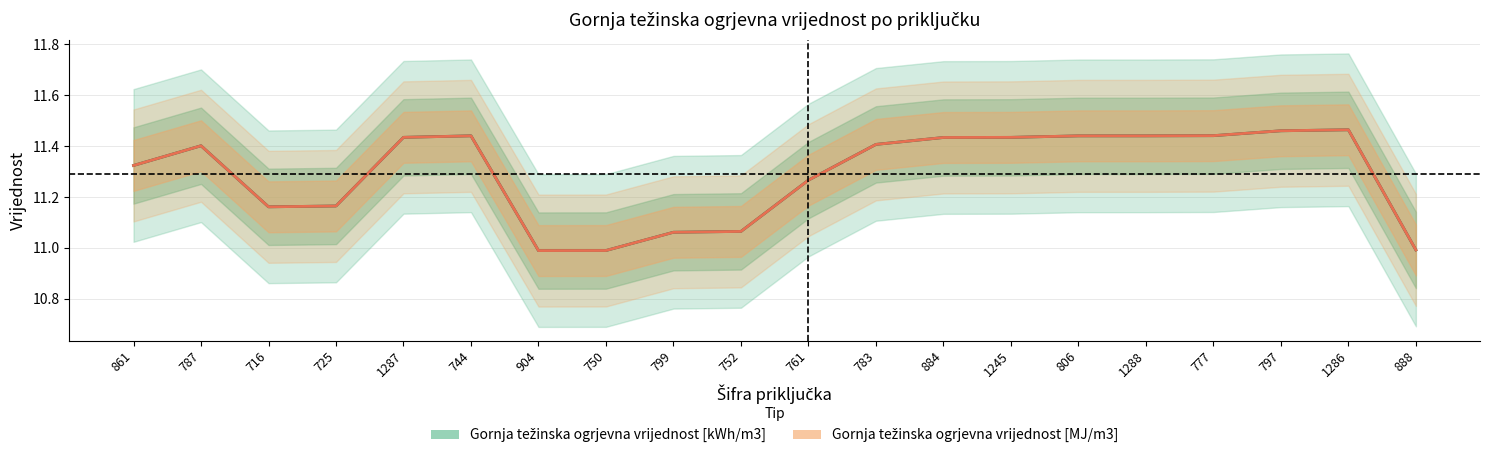

What position from the right is 888?

1